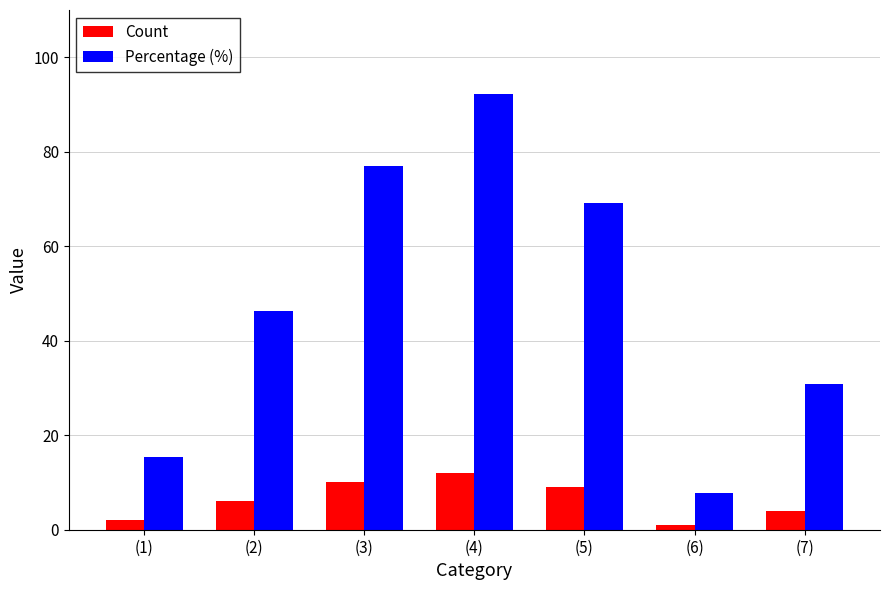

Which series has the widest spread of values?

Percentage (%)